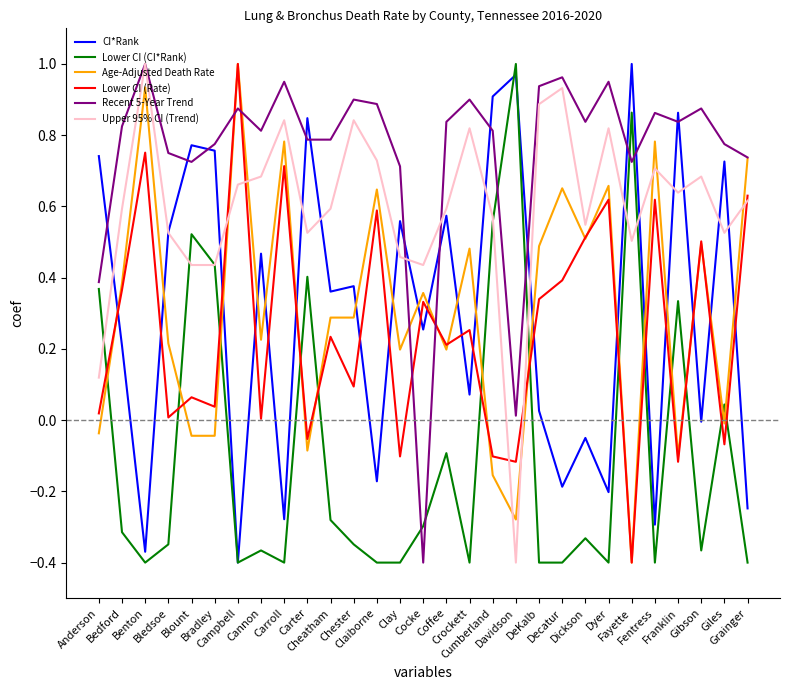

Which series ends up on top after the final intersection of Age-Adjusted Death Rate and CI*Rank?

Age-Adjusted Death Rate